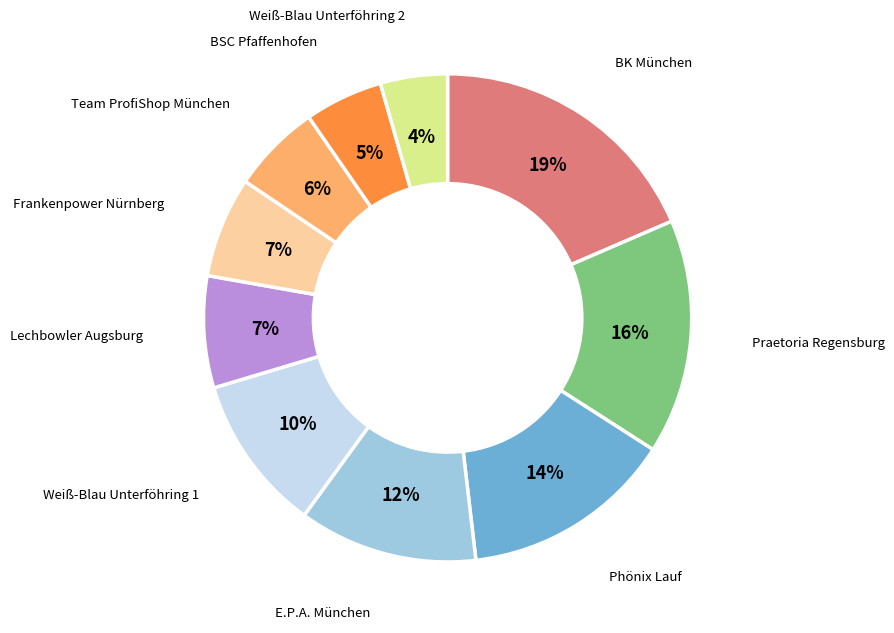

To the nearest percent, what is the average slice percentage?

10%